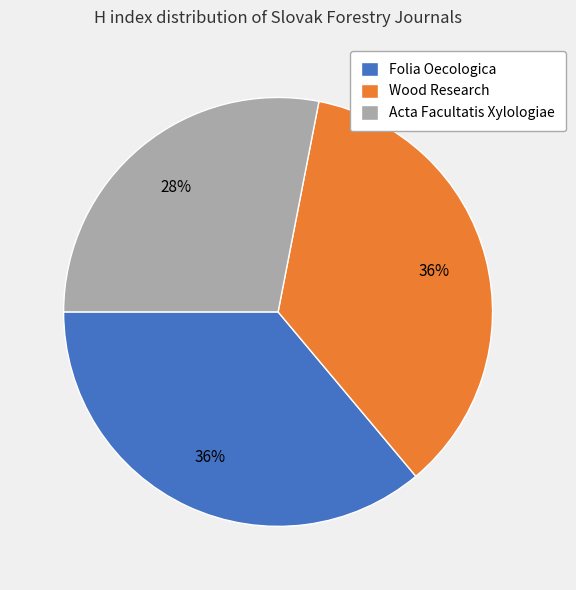

What percentage is the Folia Oecologica slice, to the nearest percent?

36%